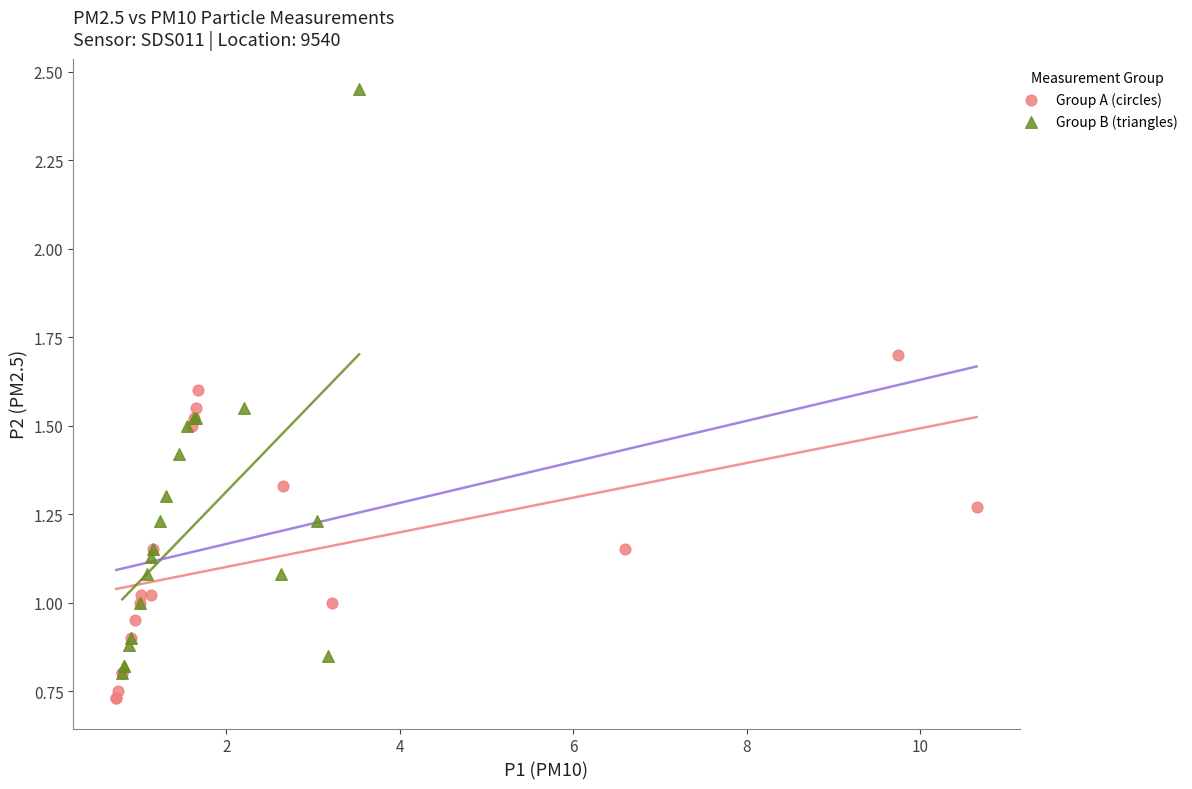

Which series reaches the maximum Y coordinate?

Group B (triangles)